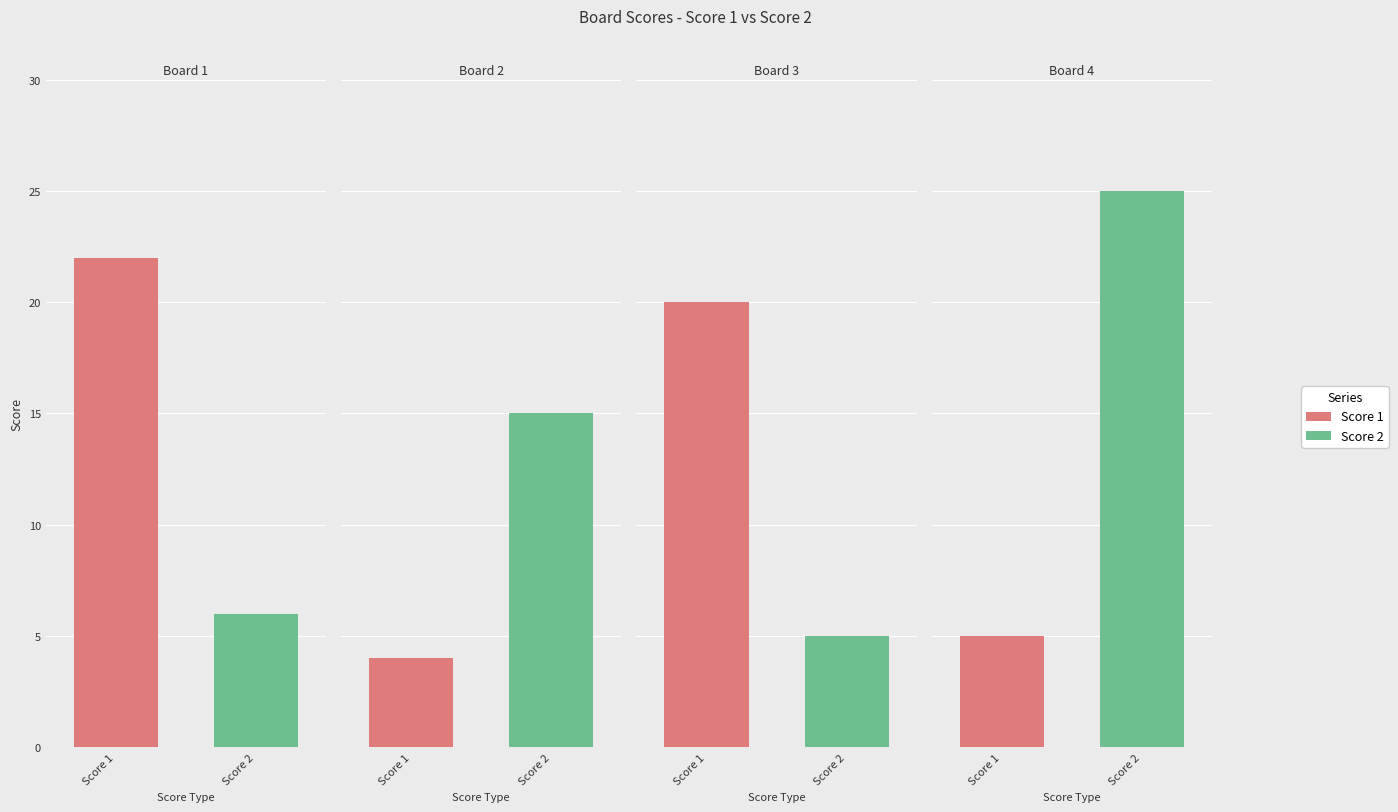

True or false: Score 2 has a value of 5 at 3.

True